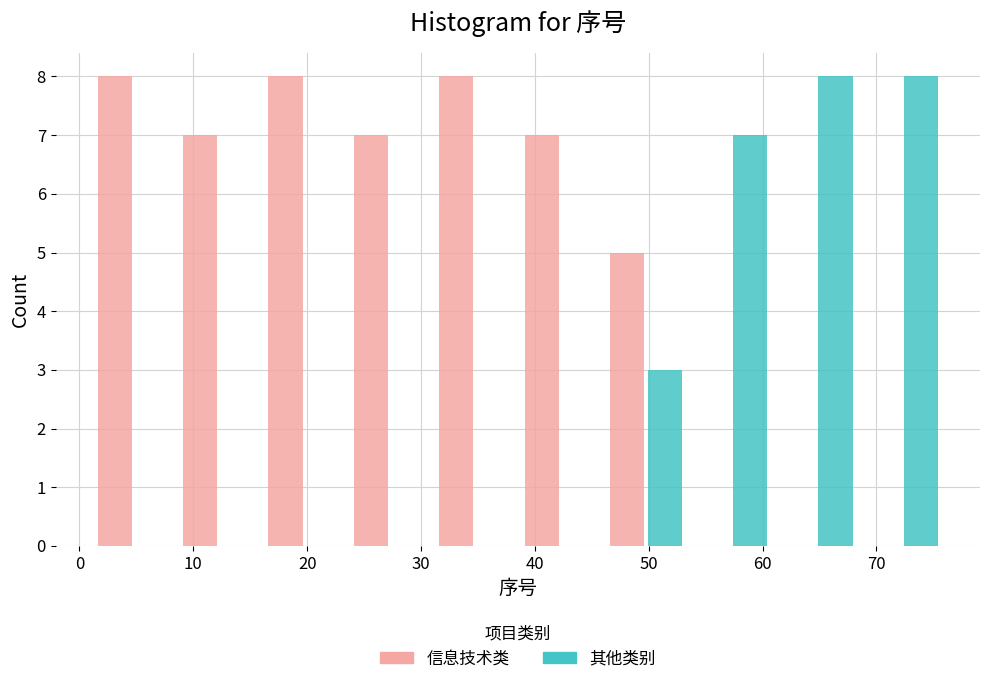

Reading left to right, list every range on the x-axis with the height of the bar of each series over it. Neither the bar edges nor the heights are printed on the chart, so give them approximately, as read against the axes.

1.0 to 8.5: 信息技术类=8	其他类别=0
8.5 to 16.0: 信息技术类=7	其他类别=0
16.0 to 23.5: 信息技术类=8	其他类别=0
23.5 to 31.0: 信息技术类=7	其他类别=0
31.0 to 38.5: 信息技术类=8	其他类别=0
38.5 to 46.0: 信息技术类=7	其他类别=0
46.0 to 53.5: 信息技术类=5	其他类别=3
53.5 to 61.0: 信息技术类=0	其他类别=7
61.0 to 68.5: 信息技术类=0	其他类别=8
68.5 to 76.0: 信息技术类=0	其他类别=8